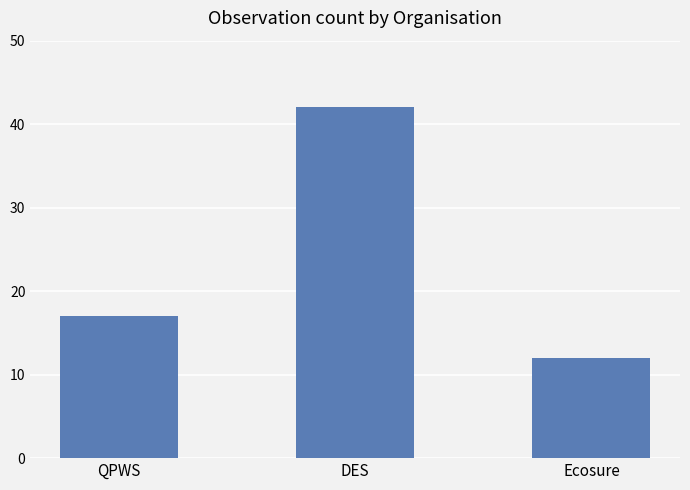

What is the label of the 1st bar from the left?

QPWS